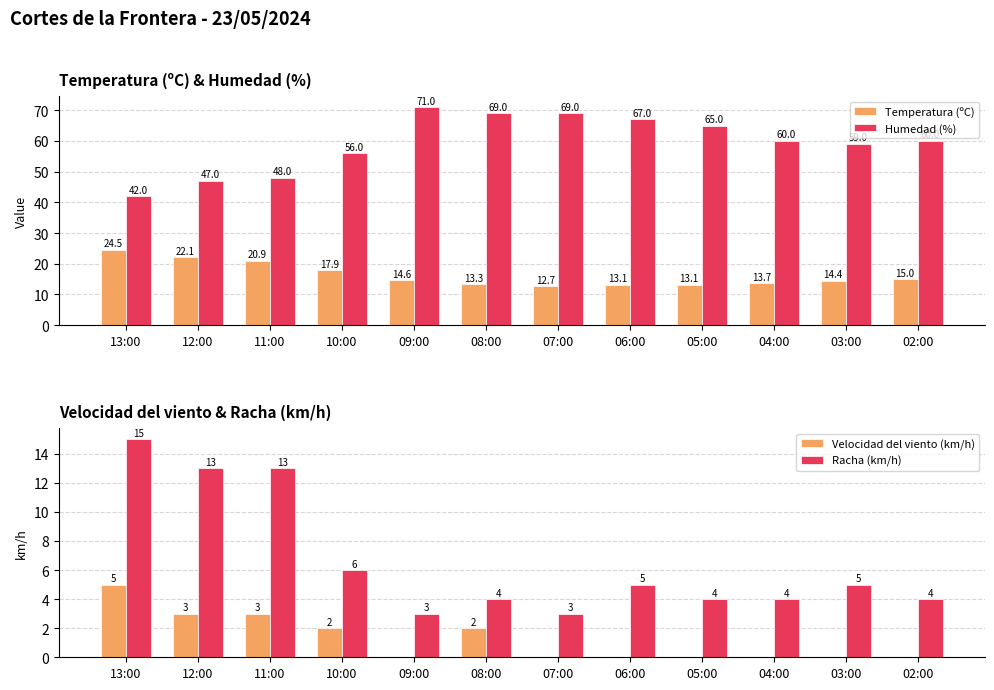

The value of Velocidad del viento (km/h) at 11:00 is 3.0. True or false?

True